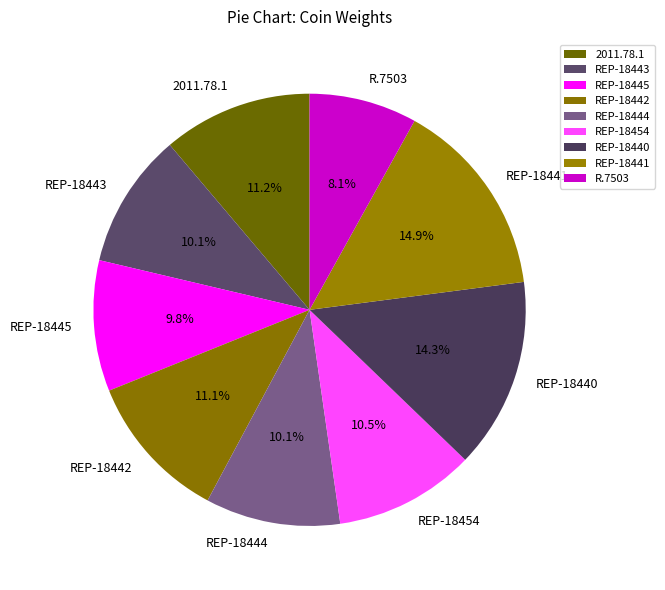

How many slices are in this pie chart?

9